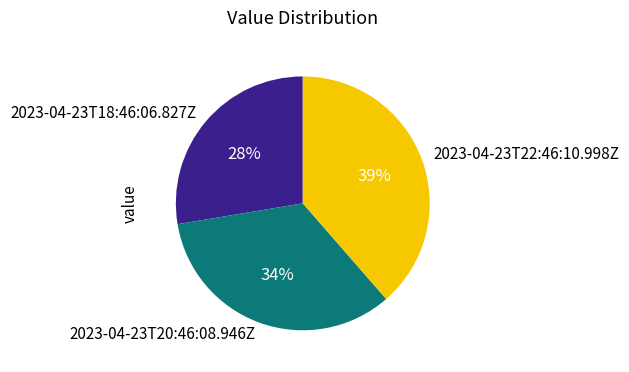

Between 2023-04-23T18:46:06.827Z and 2023-04-23T20:46:08.946Z, which is larger?

2023-04-23T20:46:08.946Z